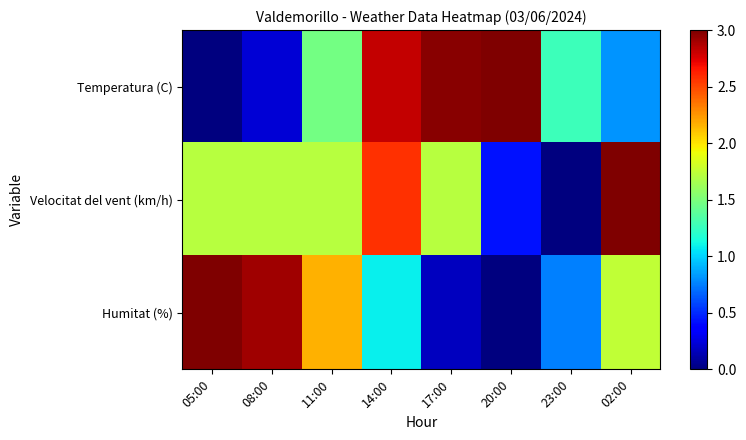

Reading left to right, what are all the values shown in this chart?

Temperatura (C): 05:00=0.0	08:00=0.2	11:00=1.5	14:00=2.8	17:00=3.0	20:00=3.0	23:00=1.3	02:00=0.8
Velocitat del vent (km/h): 05:00=1.7	08:00=1.7	11:00=1.7	14:00=2.6	17:00=1.7	20:00=0.4	23:00=0.0	02:00=3.0
Humitat (%): 05:00=3.0	08:00=2.9	11:00=2.2	14:00=1.1	17:00=0.2	20:00=0.0	23:00=0.8	02:00=1.8